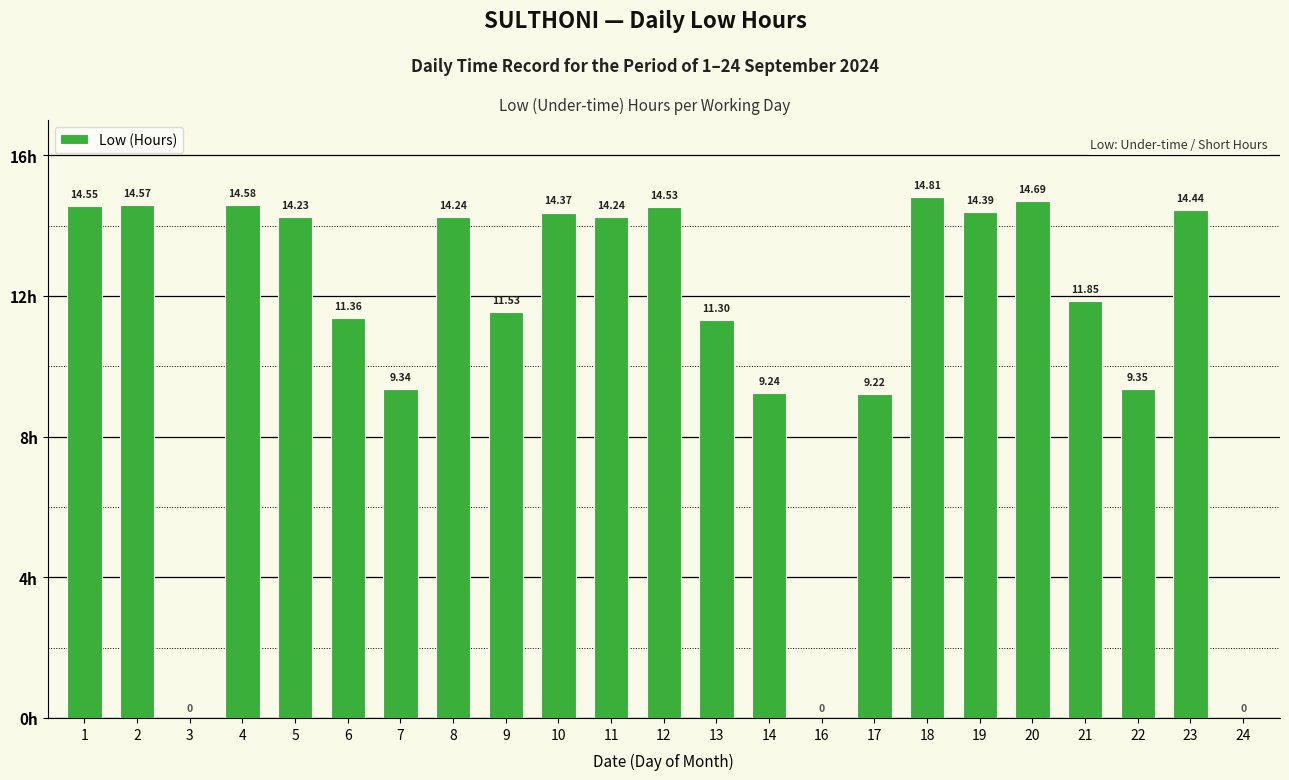

What is the sum of all values?

256.8